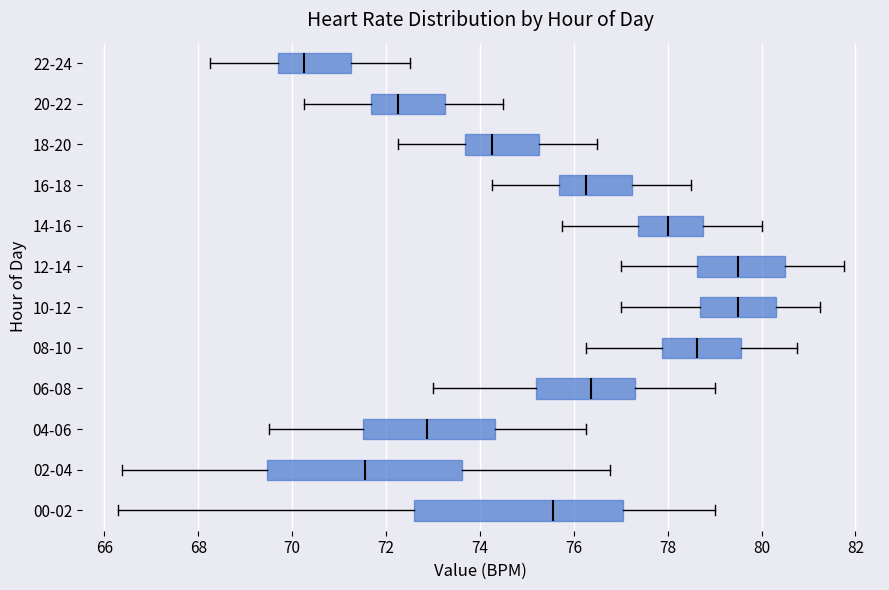

Reading bottom to top, transcribe this box plot: for each box, give where its median line is, the range the box spans, and where its two whiskers end, as read against the x-axis. The values are not printed on the chart, so give them approximately, as read against the axis.

00-02: median 75.6, box 72.6 to 77.0, whiskers 66.2 to 79.0
02-04: median 71.6, box 69.4 to 73.6, whiskers 66.4 to 76.8
04-06: median 72.8, box 71.6 to 74.4, whiskers 69.6 to 76.2
06-08: median 76.4, box 75.2 to 77.4, whiskers 73.0 to 79.0
08-10: median 78.6, box 77.8 to 79.6, whiskers 76.2 to 80.8
10-12: median 79.6, box 78.6 to 80.4, whiskers 77.0 to 81.2
12-14: median 79.6, box 78.6 to 80.6, whiskers 77.0 to 81.8
14-16: median 78.0, box 77.4 to 78.8, whiskers 75.8 to 80.0
16-18: median 76.2, box 75.6 to 77.2, whiskers 74.2 to 78.6
18-20: median 74.2, box 73.6 to 75.2, whiskers 72.2 to 76.6
20-22: median 72.2, box 71.6 to 73.2, whiskers 70.2 to 74.6
22-24: median 70.2, box 69.6 to 71.2, whiskers 68.2 to 72.6